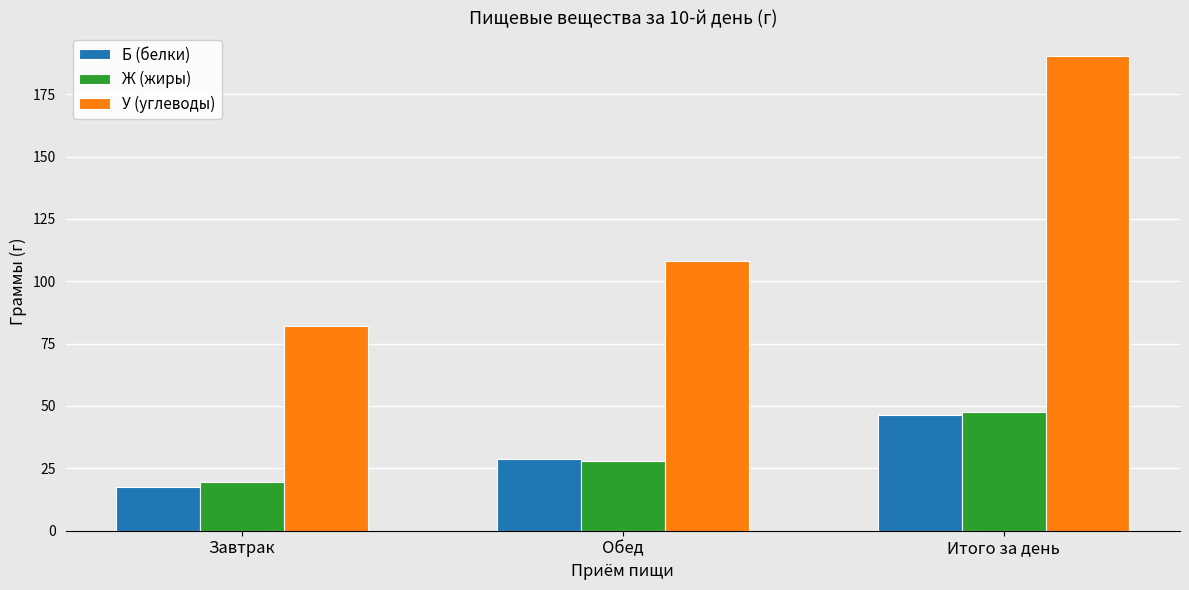

What is the sum of the У (углеводы) values at Итого за день and Обед?

298.3